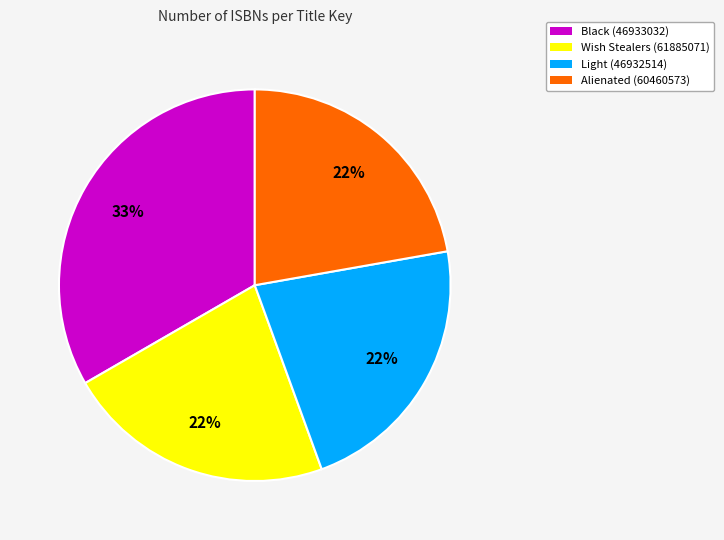

True or false: Black (46933032) accounts for 33% of the total.

True